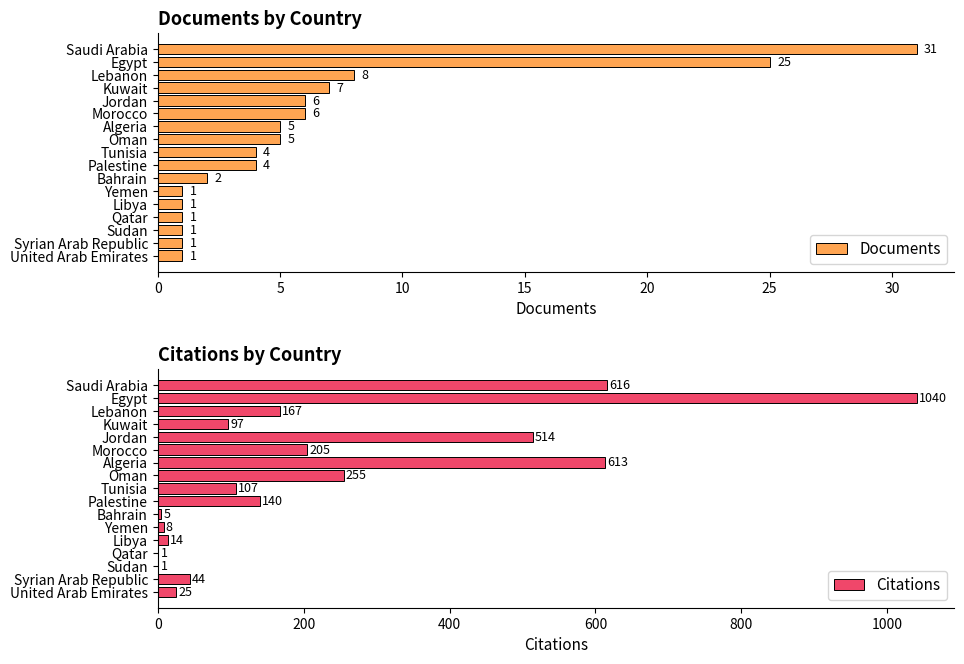

At which label is Documents closest to 16?

Lebanon